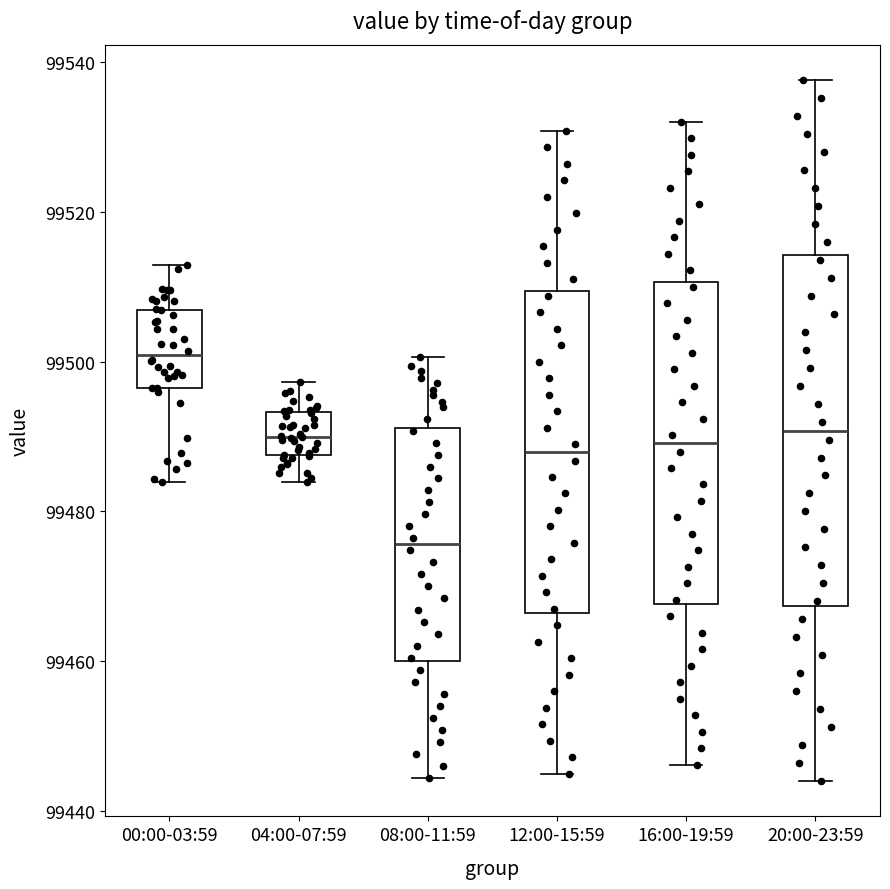

Comparing the boxes themselves (not the whiskers), which one is the tallest?

20:00-23:59